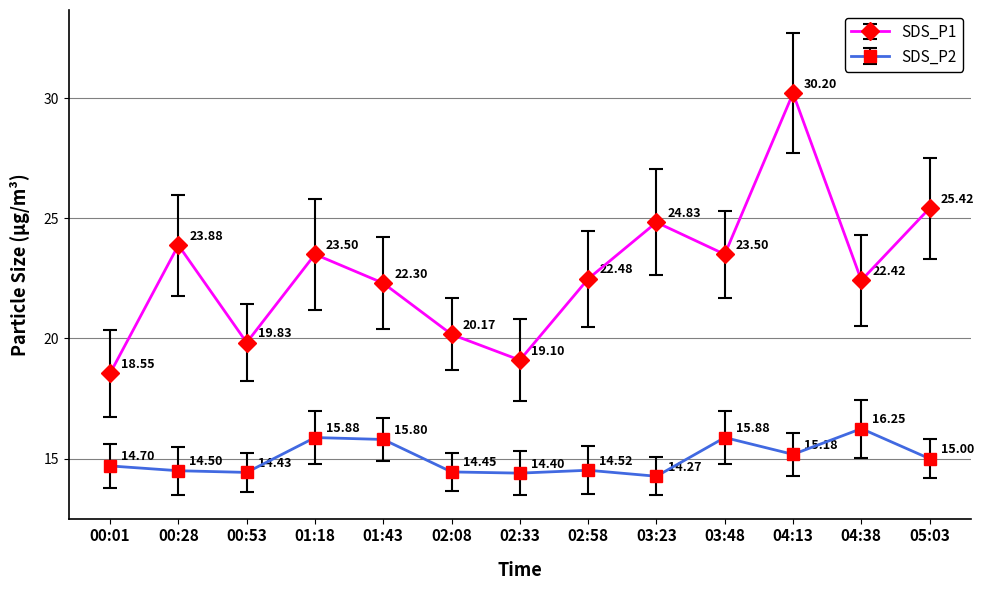

True or false: SDS_P2 and SDS_P1 cross at least once.

False